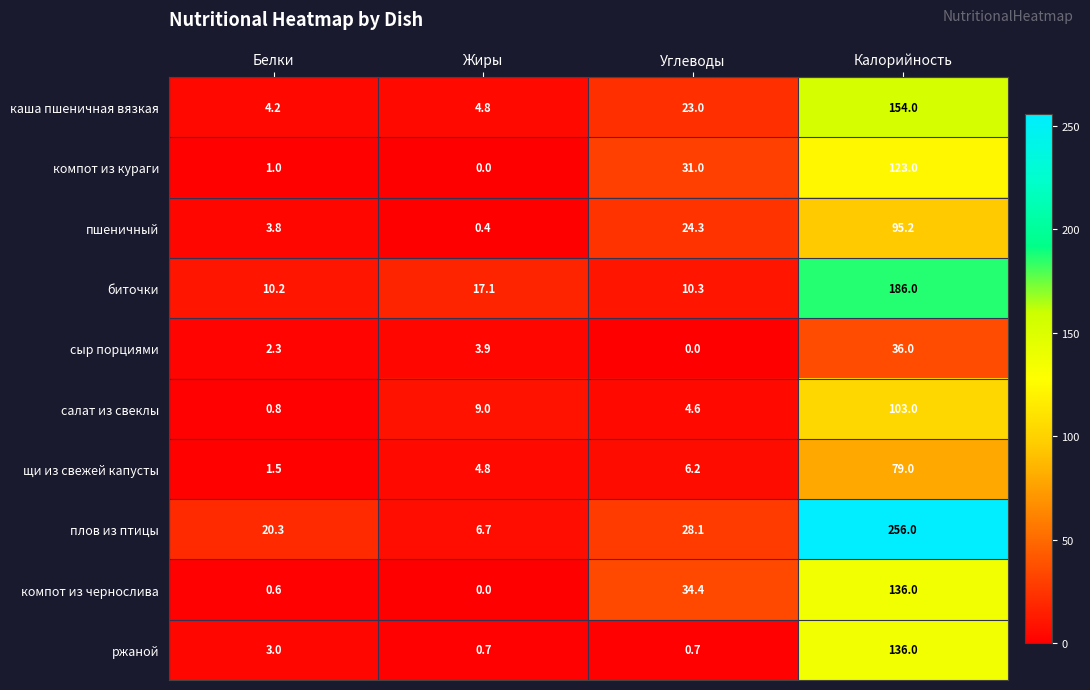

What is the sum of the компот из кураги values at Углеводы and Калорийность?

154.0